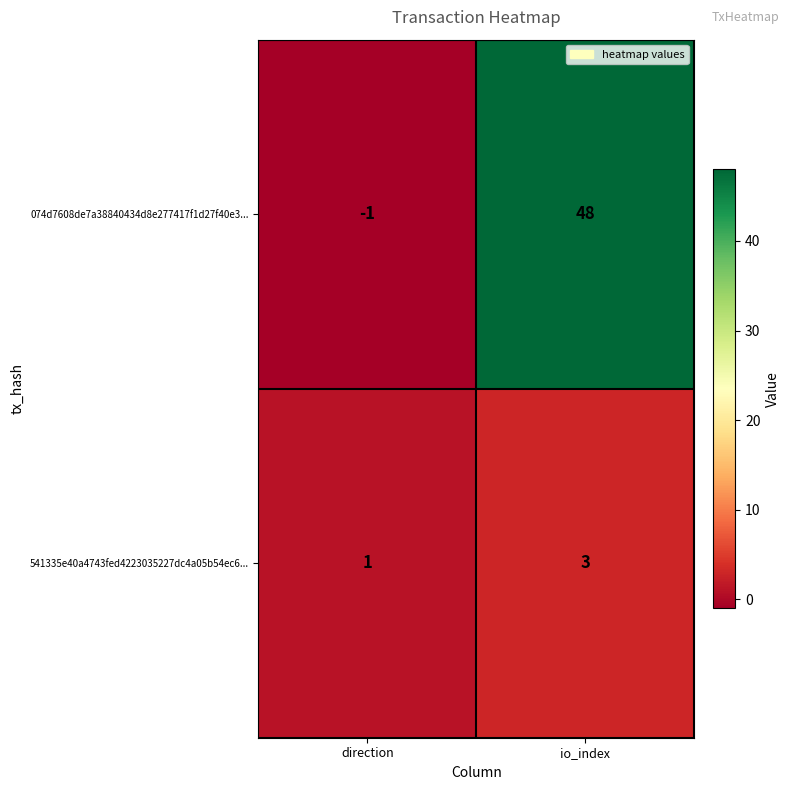

What is the highest value of the 074d7608de7a38840434d8e277417f1d27f40e3... series?

48